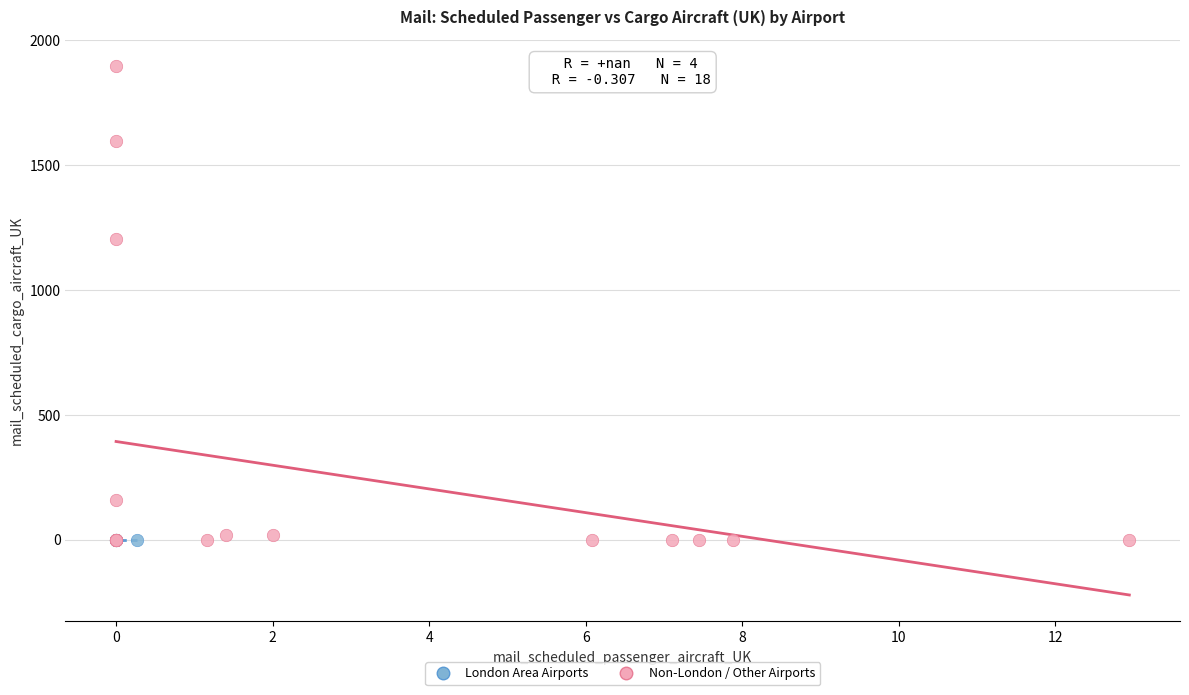

What are all the series names shown in the legend?

London Area Airports, Non-London / Other Airports